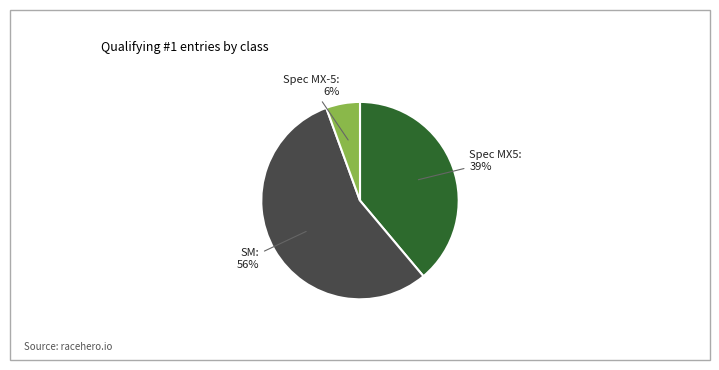

To the nearest percent, what is the average slice percentage?

33%